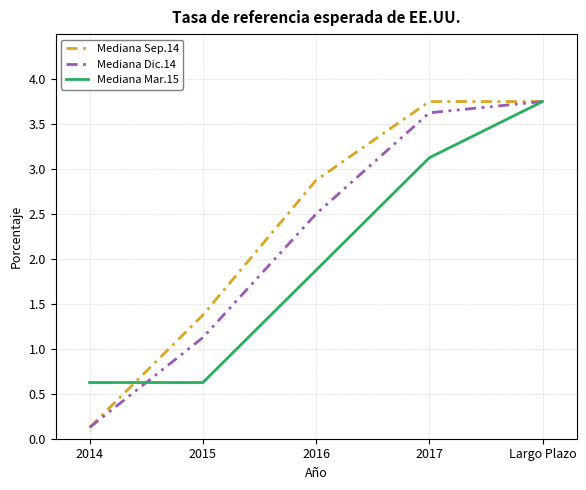

Read the Mediana Mar.15 value at 2016.

1.9